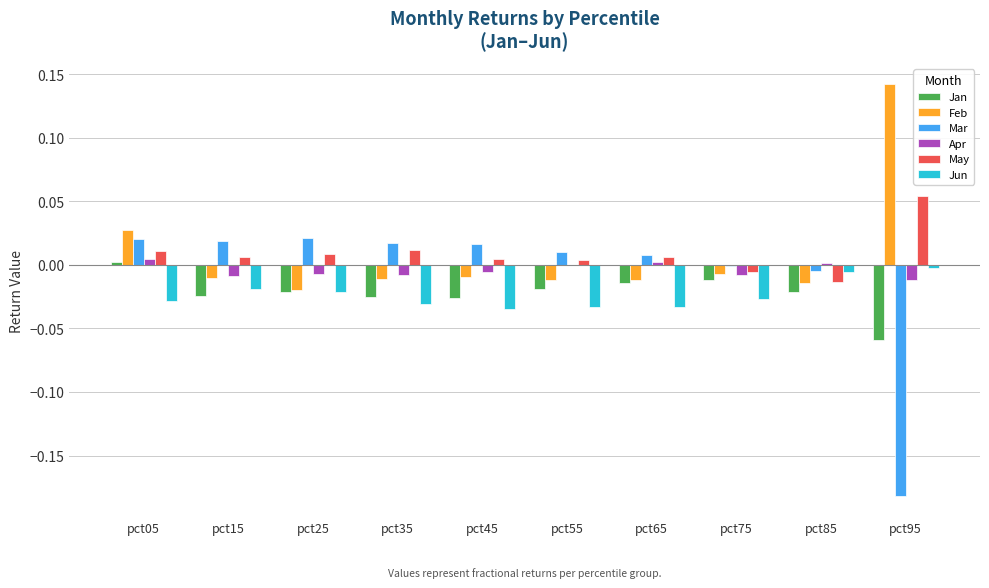

The Jan series shows -0.0 at pct95. True or false?

False